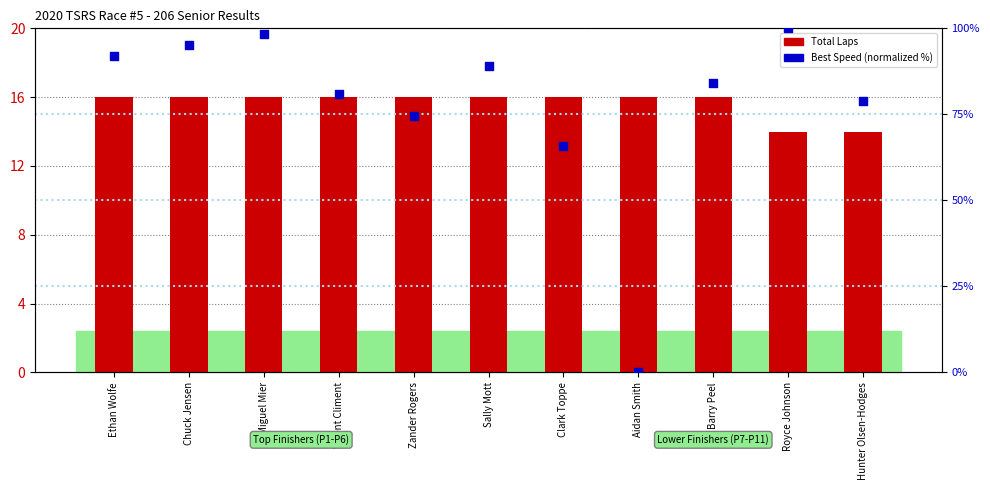

Which series has the widest spread of Y values?

Best Speed (normalized)